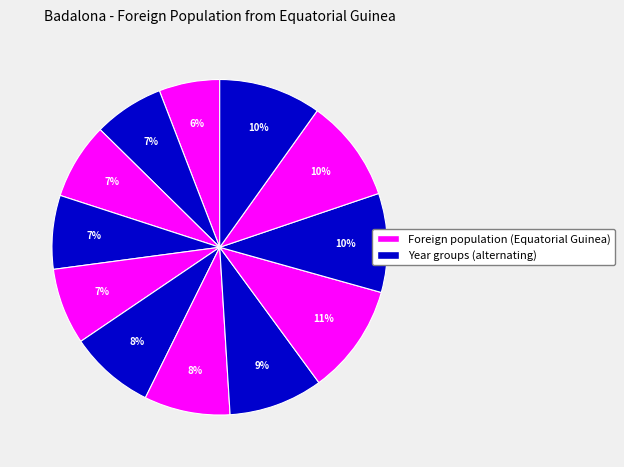

Rank the categories by value from lowest to highest.

2022, 2021, 2019, 2020, 2018, 2017, 2016, 2015, 2013, 2011, 2012, 2014